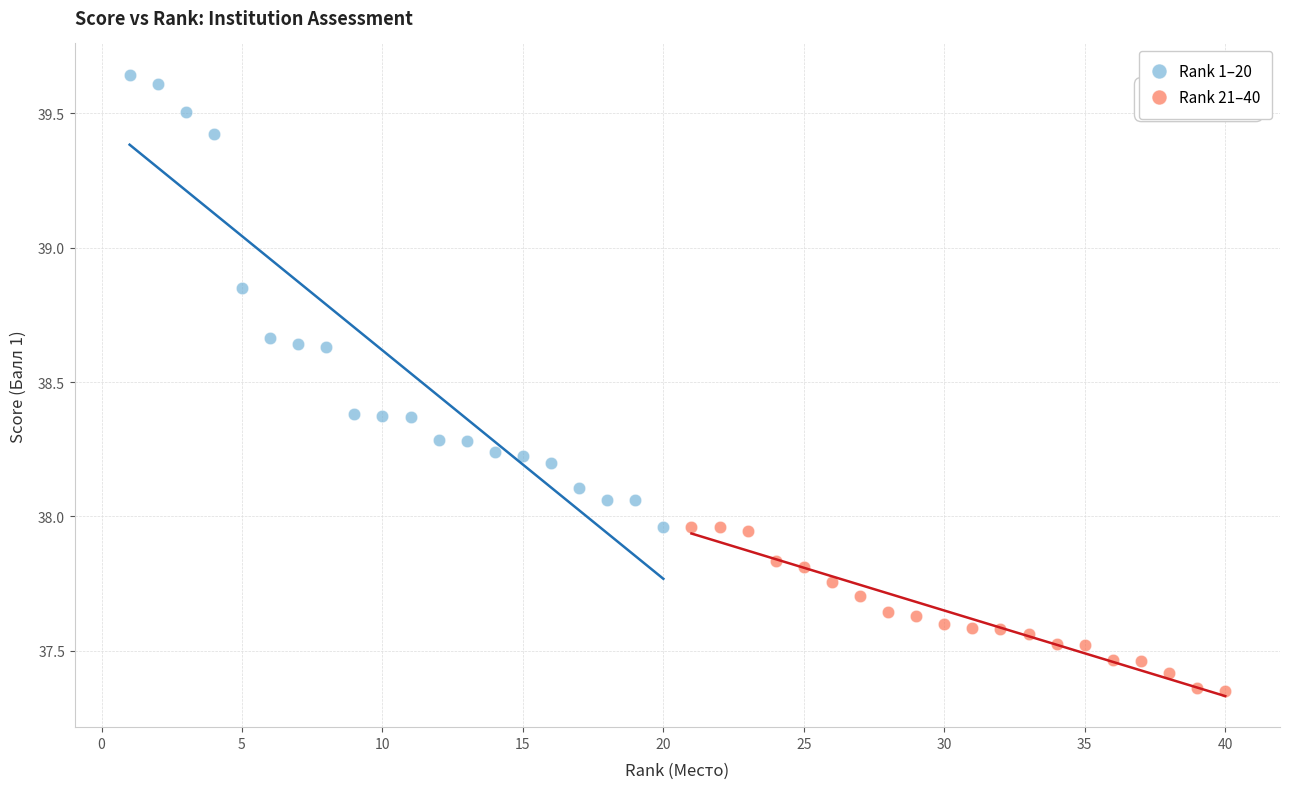

Which series contains the lowest Y value?

Rank 21–40